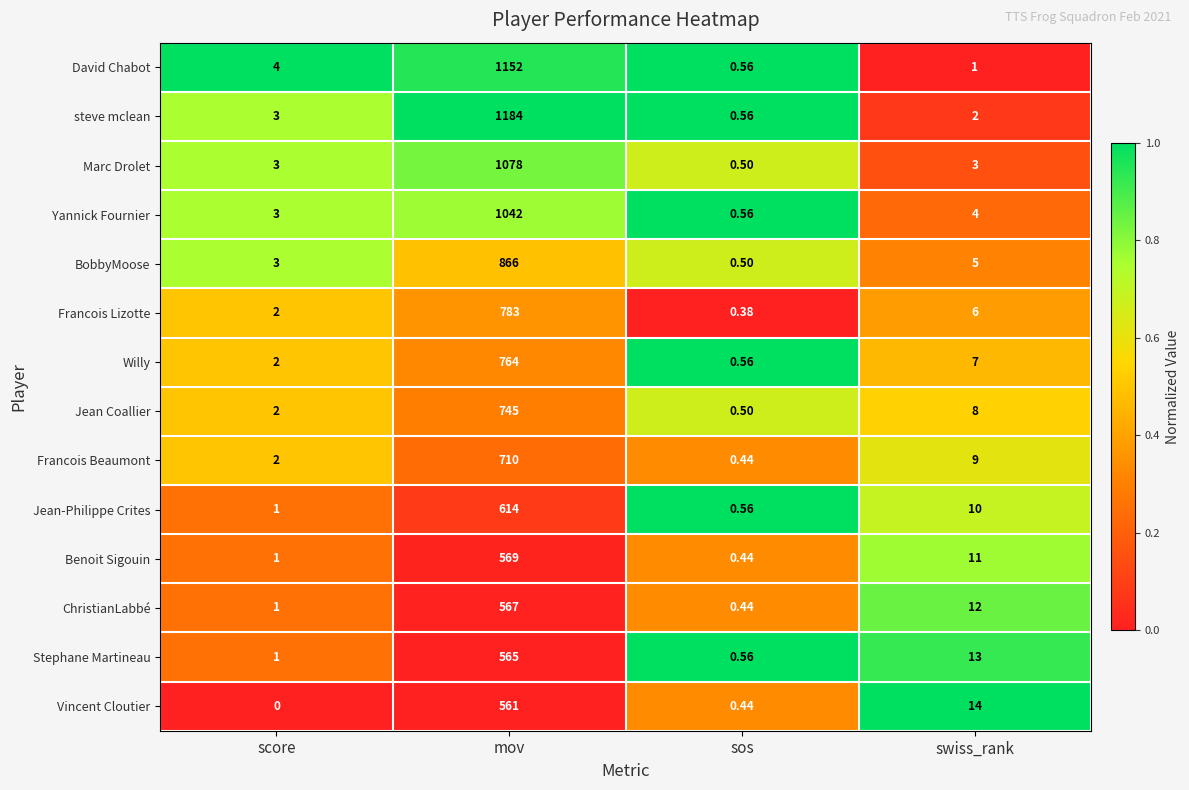

Which series has the largest total across all categories?

steve mclean